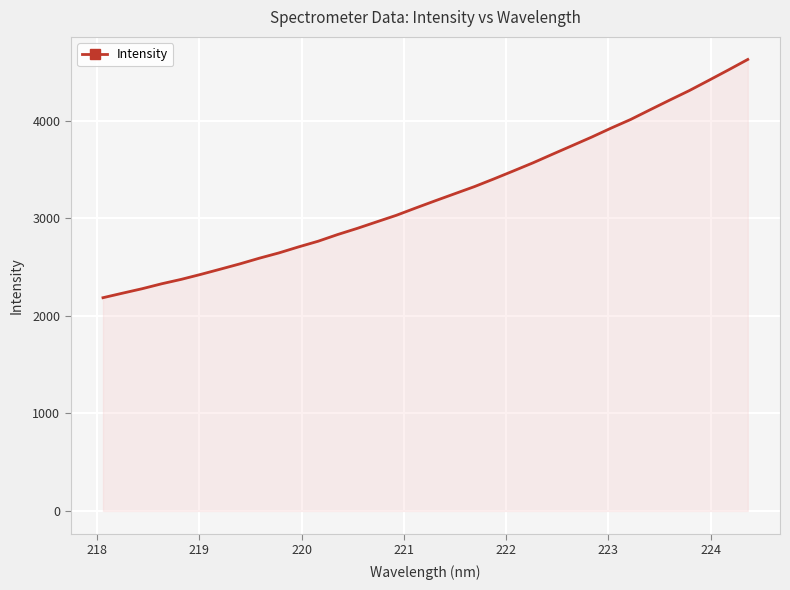

What is the difference between the maximum and minimum values?

2443.6